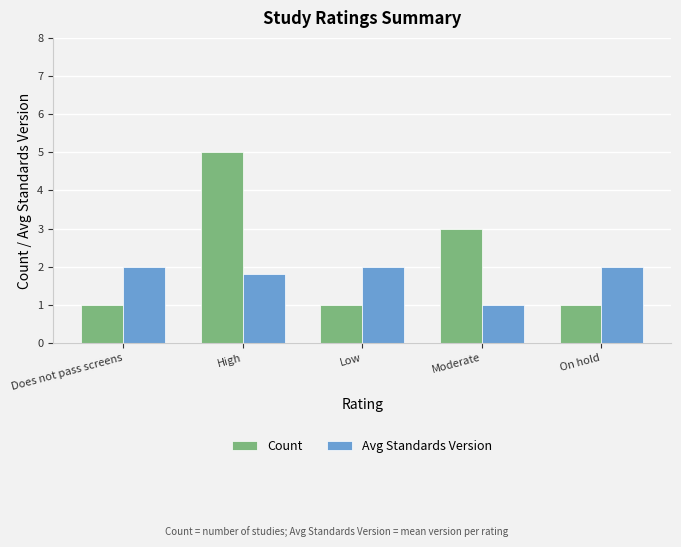

At On hold, list the series in order from smallest to largest.

Count, Avg Standards Version